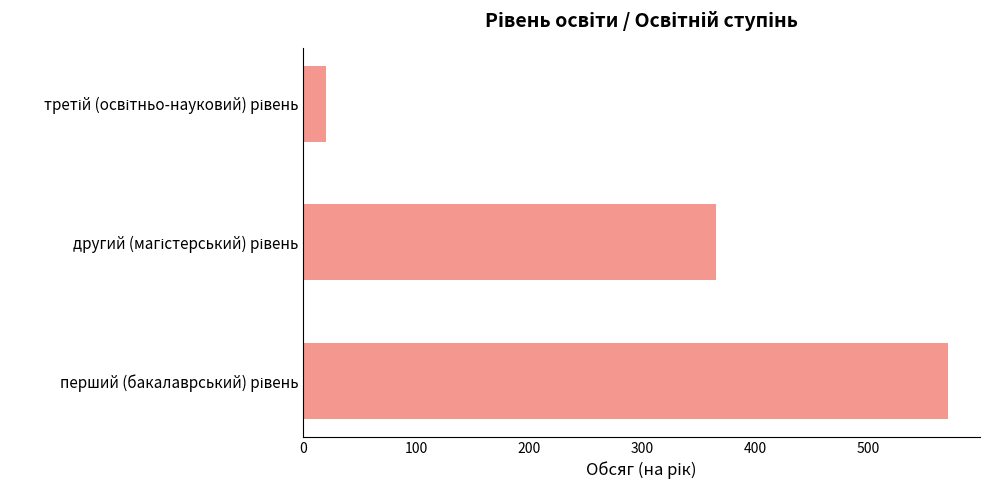

What is the sum of all values?

955